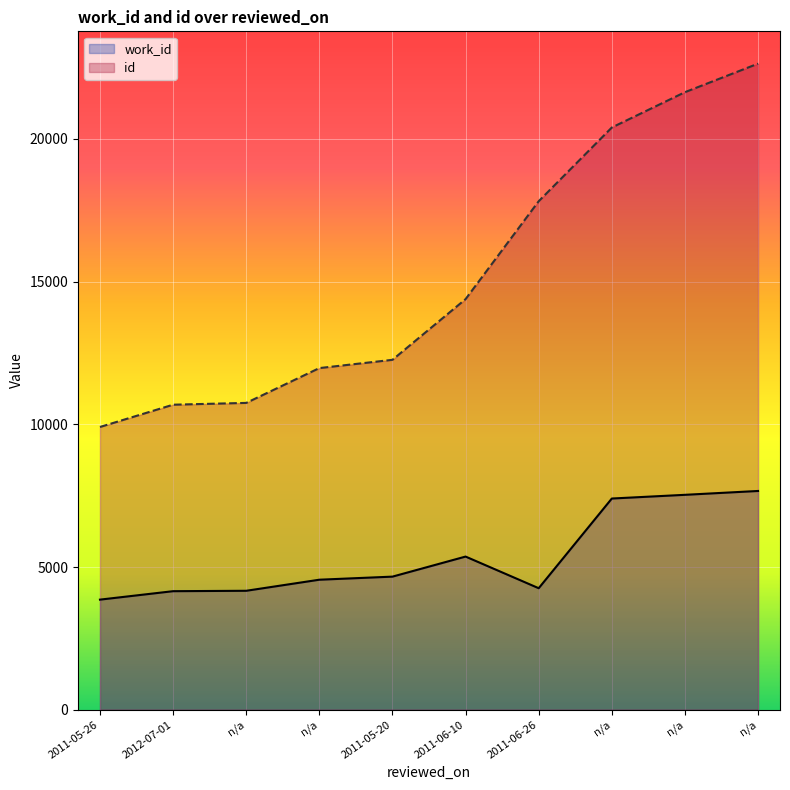

What is the difference between the maximum and second lowest values in the work_id series?

3512